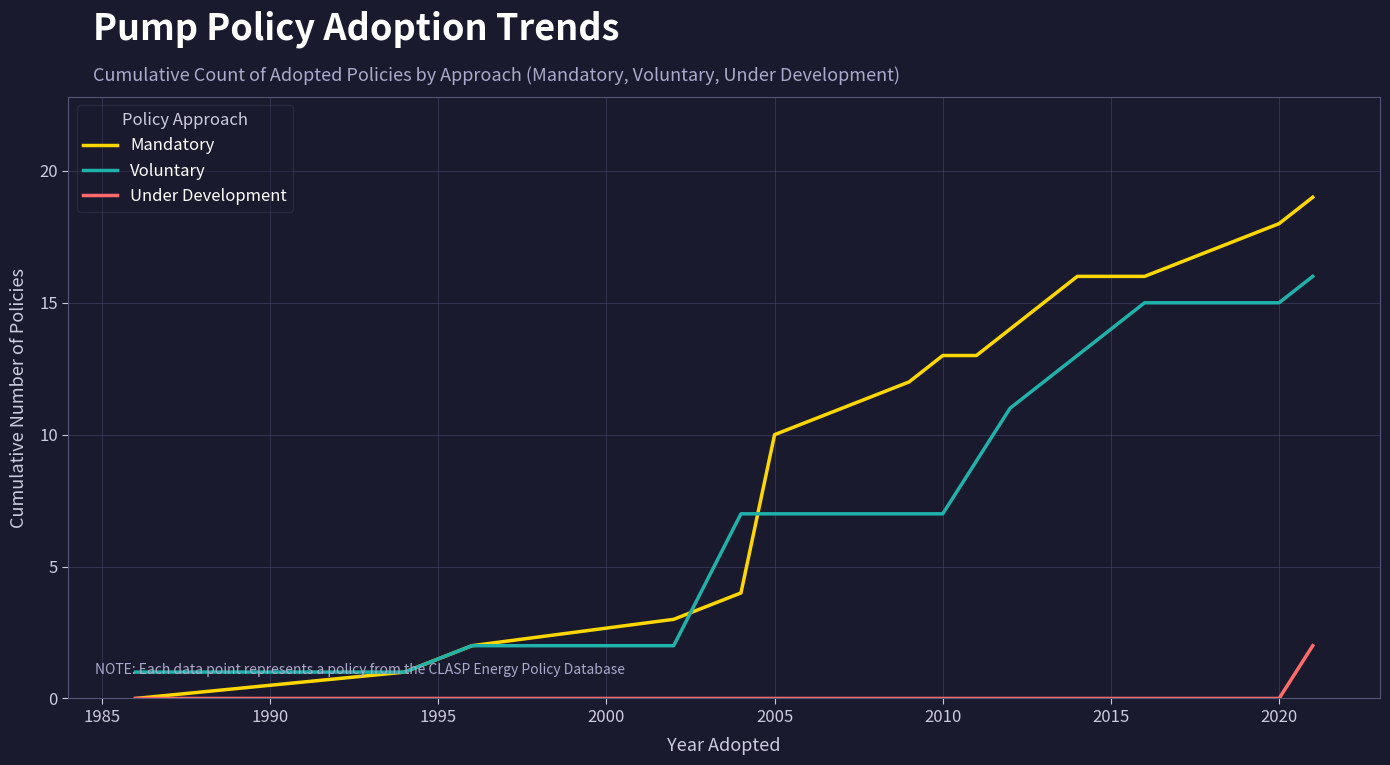

Count the number of data series in this chart.

3